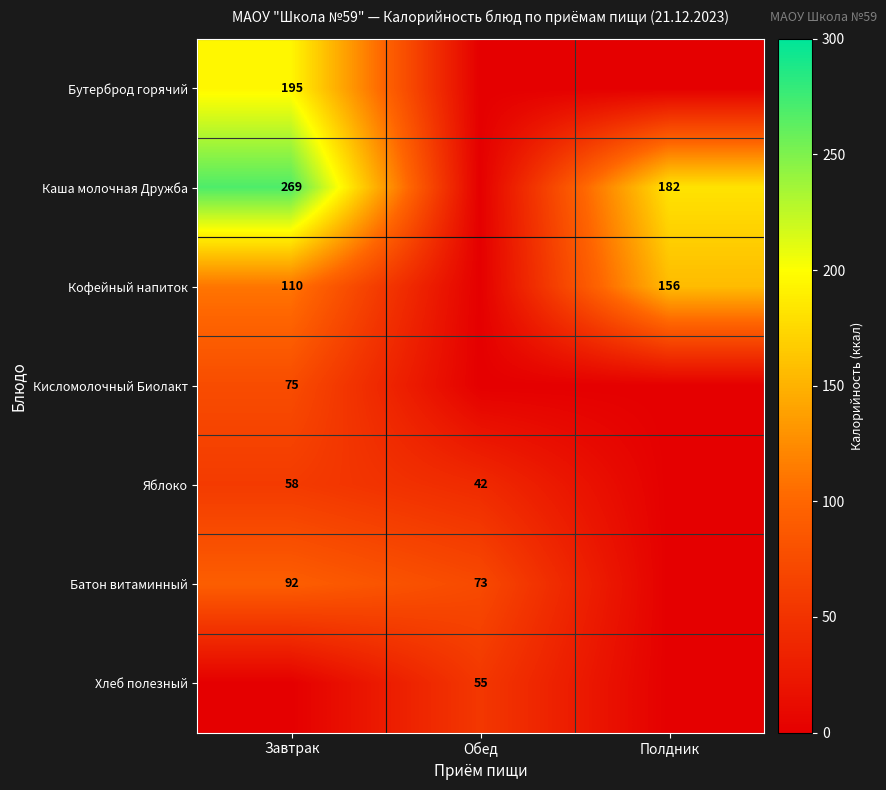

The value of Каша молочная Дружба at Полдник is 182. True or false?

True